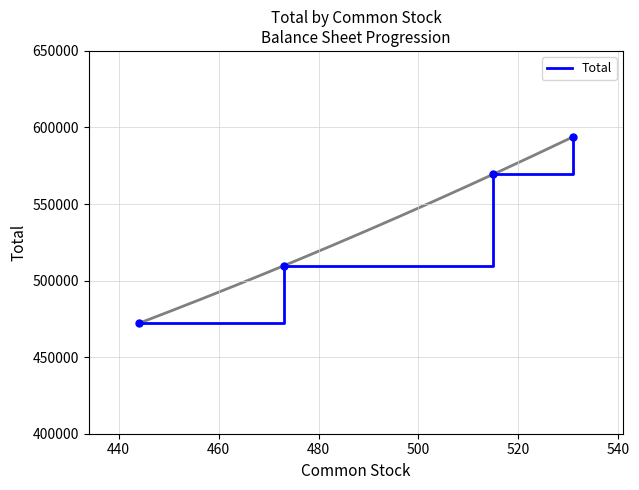

True or false: Total has more than 0 interior local peaks.

False